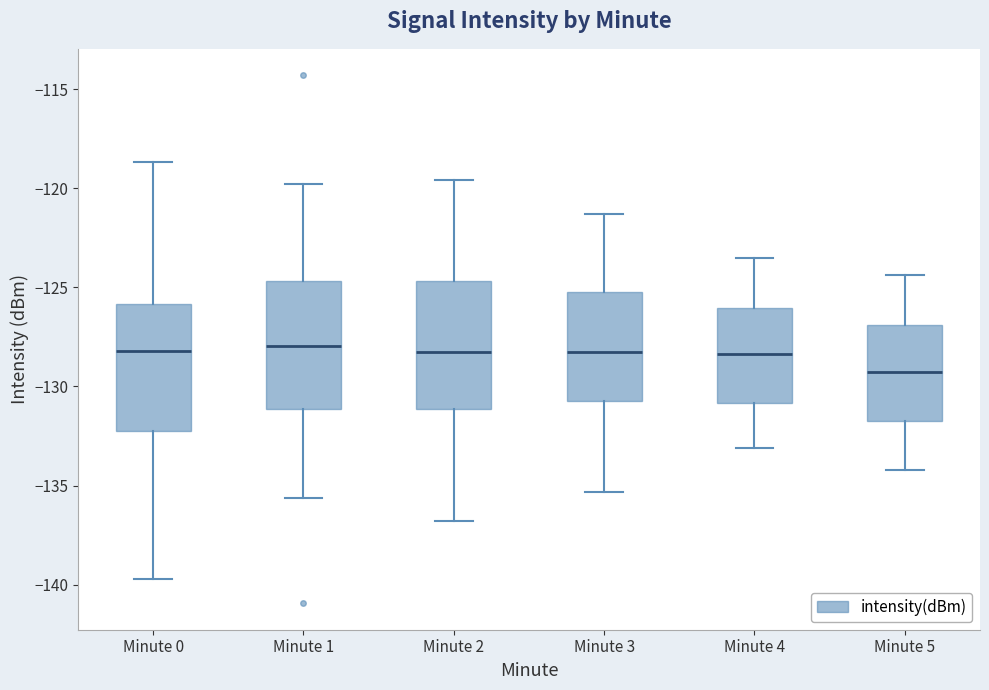

Reading left to right, transcribe this box plot: for each box, give where its median line is, the range the box spans, and where its two whiskers end, as read against the y-axis. The values are not printed on the chart, so give them approximately, as read against the axis.

Minute 0: median -128.0, box -132.5 to -126.0, whiskers -139.5 to -118.5
Minute 1: median -128.0, box -131.0 to -124.5, whiskers -135.5 to -120.0
Minute 2: median -128.0, box -131.0 to -124.5, whiskers -137.0 to -119.5
Minute 3: median -128.0, box -130.5 to -125.0, whiskers -135.5 to -121.5
Minute 4: median -128.5, box -131.0 to -126.0, whiskers -133.0 to -123.5
Minute 5: median -129.0, box -131.5 to -127.0, whiskers -134.0 to -124.5